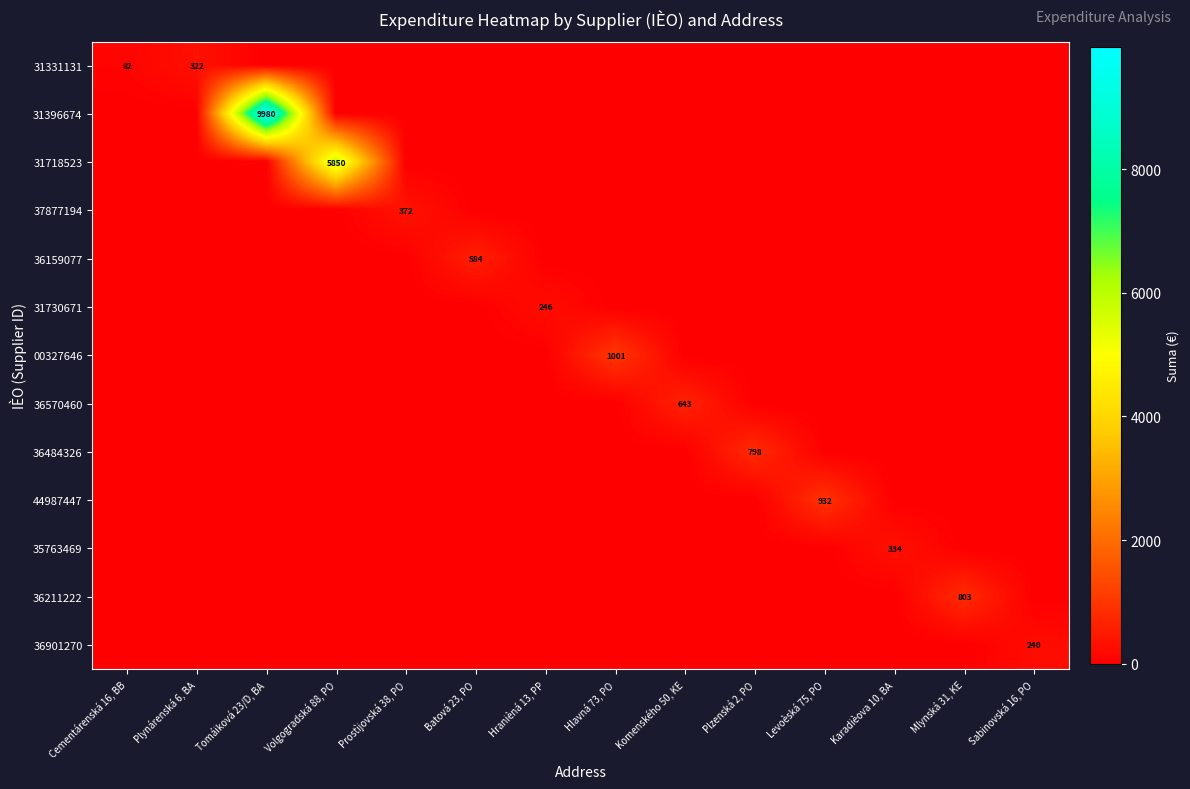

At how many categories does at least one series exceed 9920?

1